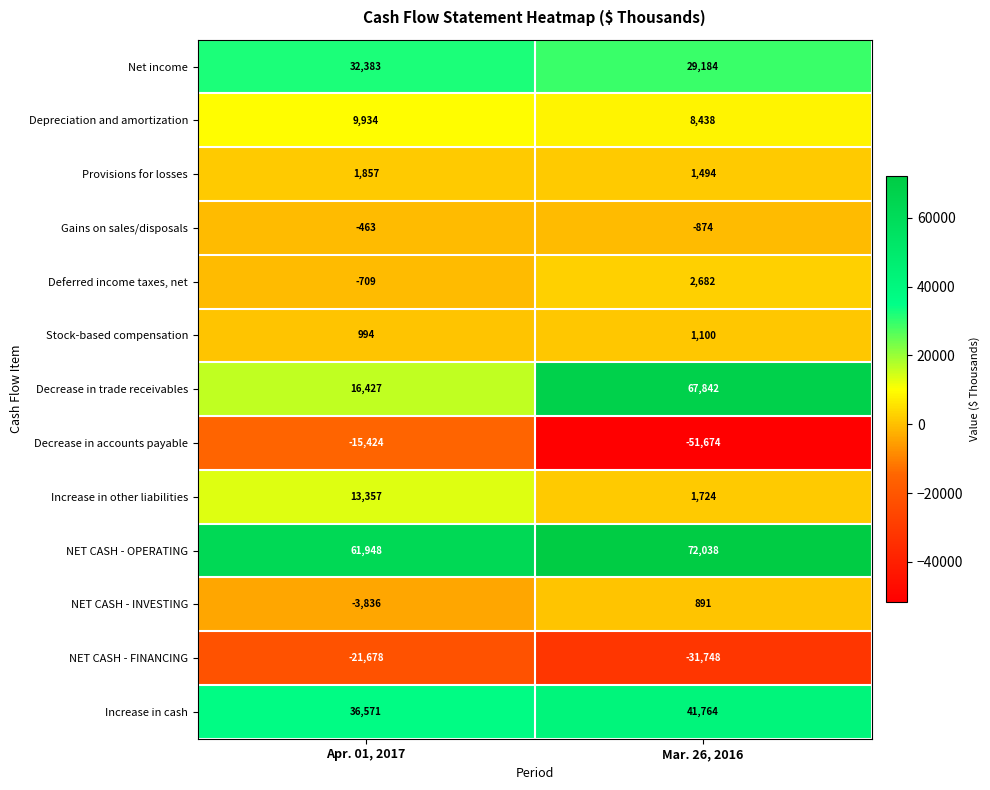

How many values in the Increase in other liabilities series are below 13357?

1